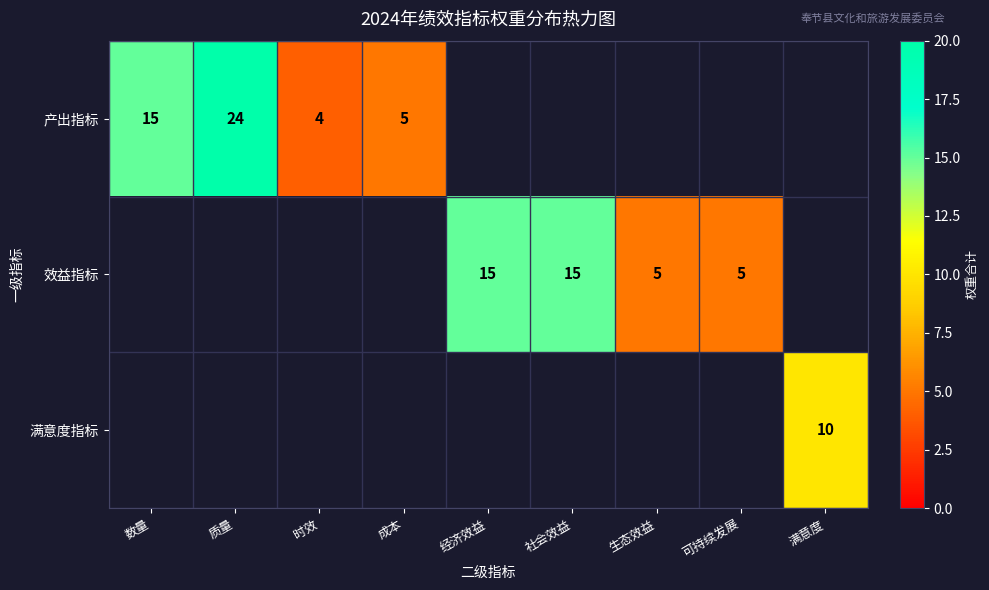

The value of 产出指标 at 数量 is 26. True or false?

False